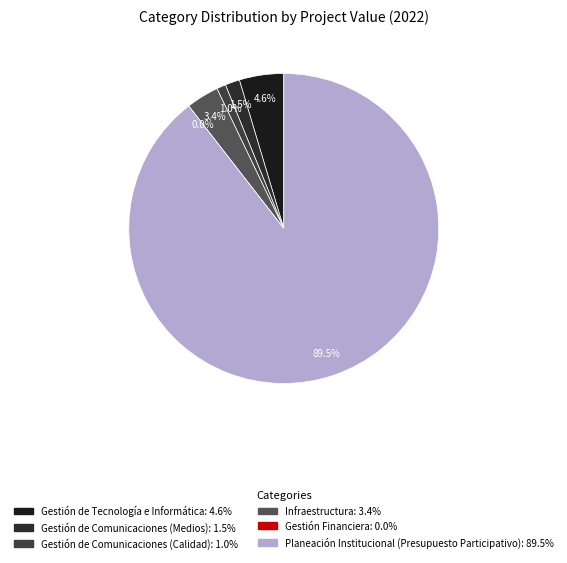

Rank the categories by value from lowest to highest.

Gestión Financiera, Gestión de Comunicaciones (Calidad), Gestión de Comunicaciones (Medios), Infraestructura, Gestión de Tecnología e Informática, Planeación Institucional (Presupuesto Participativo)